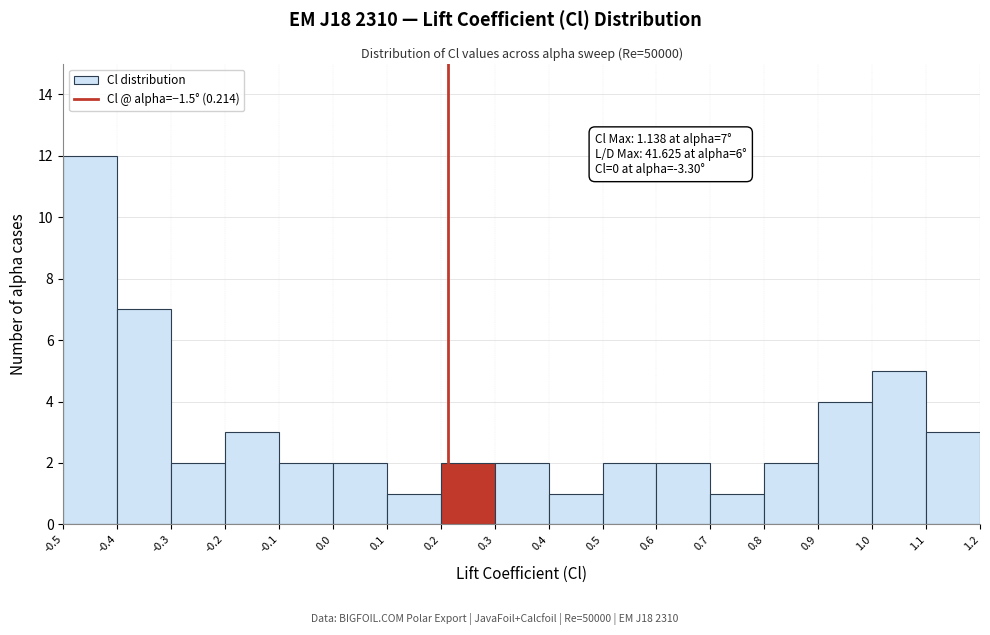

Over which range of the x-axis is the bar tallest?

-0.5 to -0.4